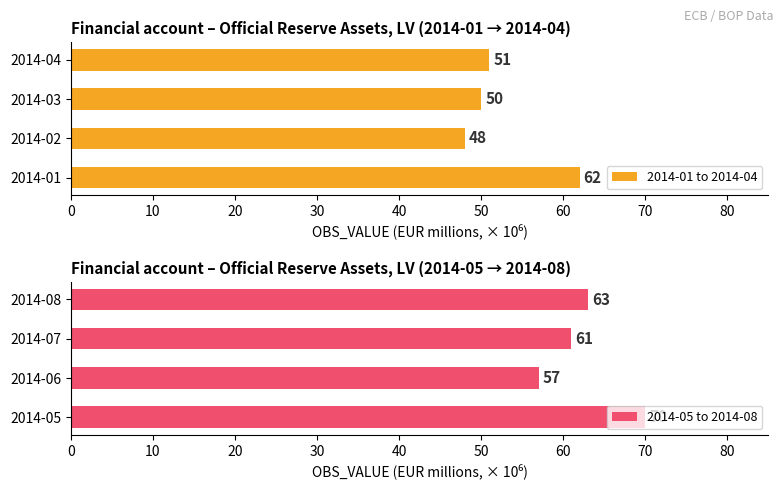

What are all the series names shown in the legend?

2014-01 to 2014-04, 2014-05 to 2014-08